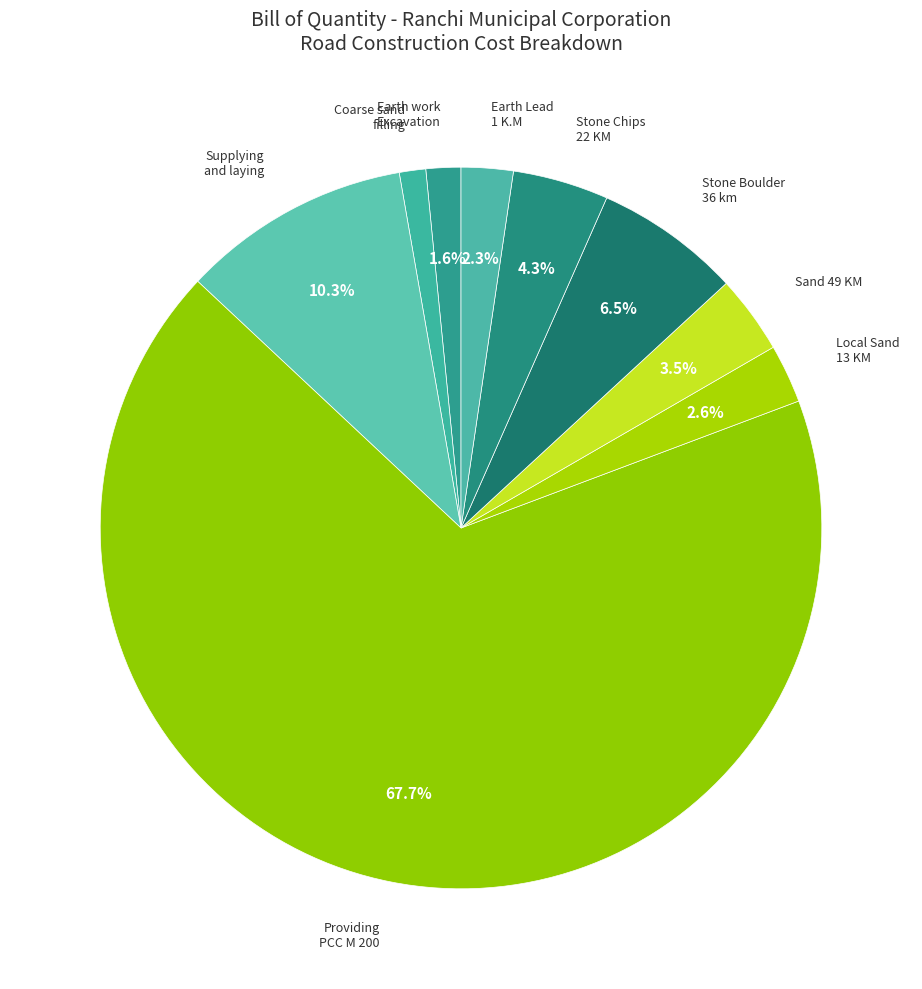

Count the number of slices in the pie.

9